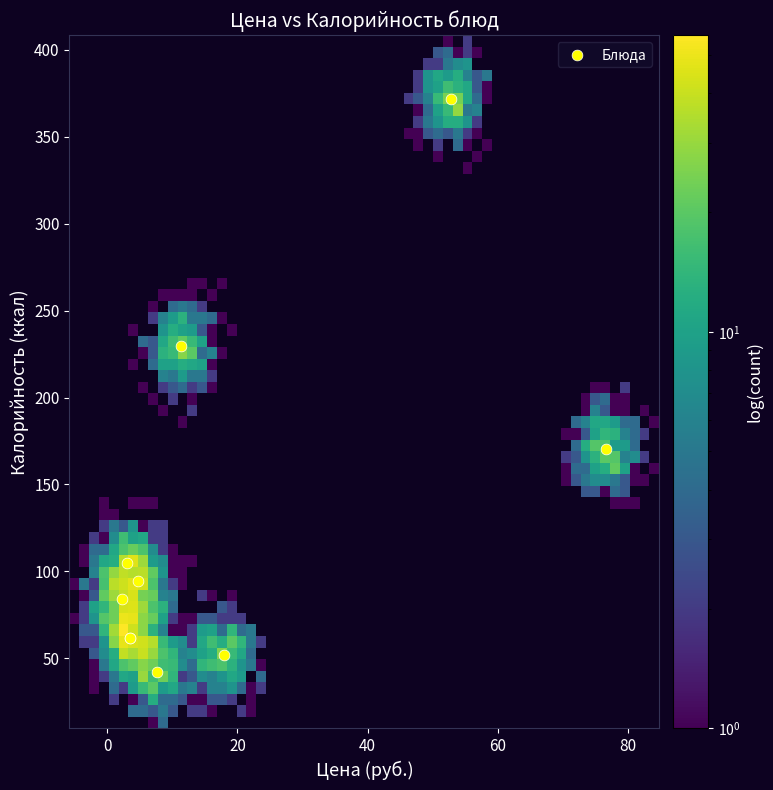

What Y value in the scatter plot is closest to 206?

229.5